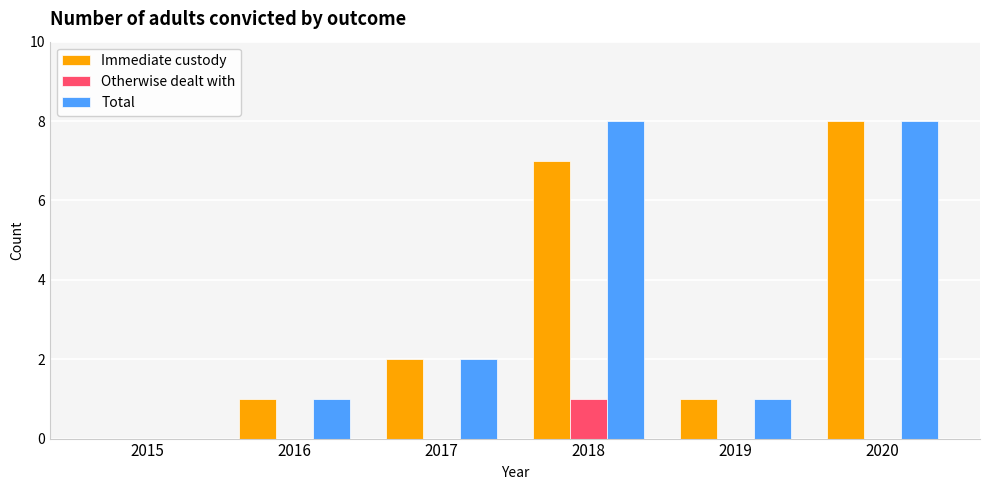

Is the value of Otherwise dealt with at 2015 greater than the value of Total at 2019?

No